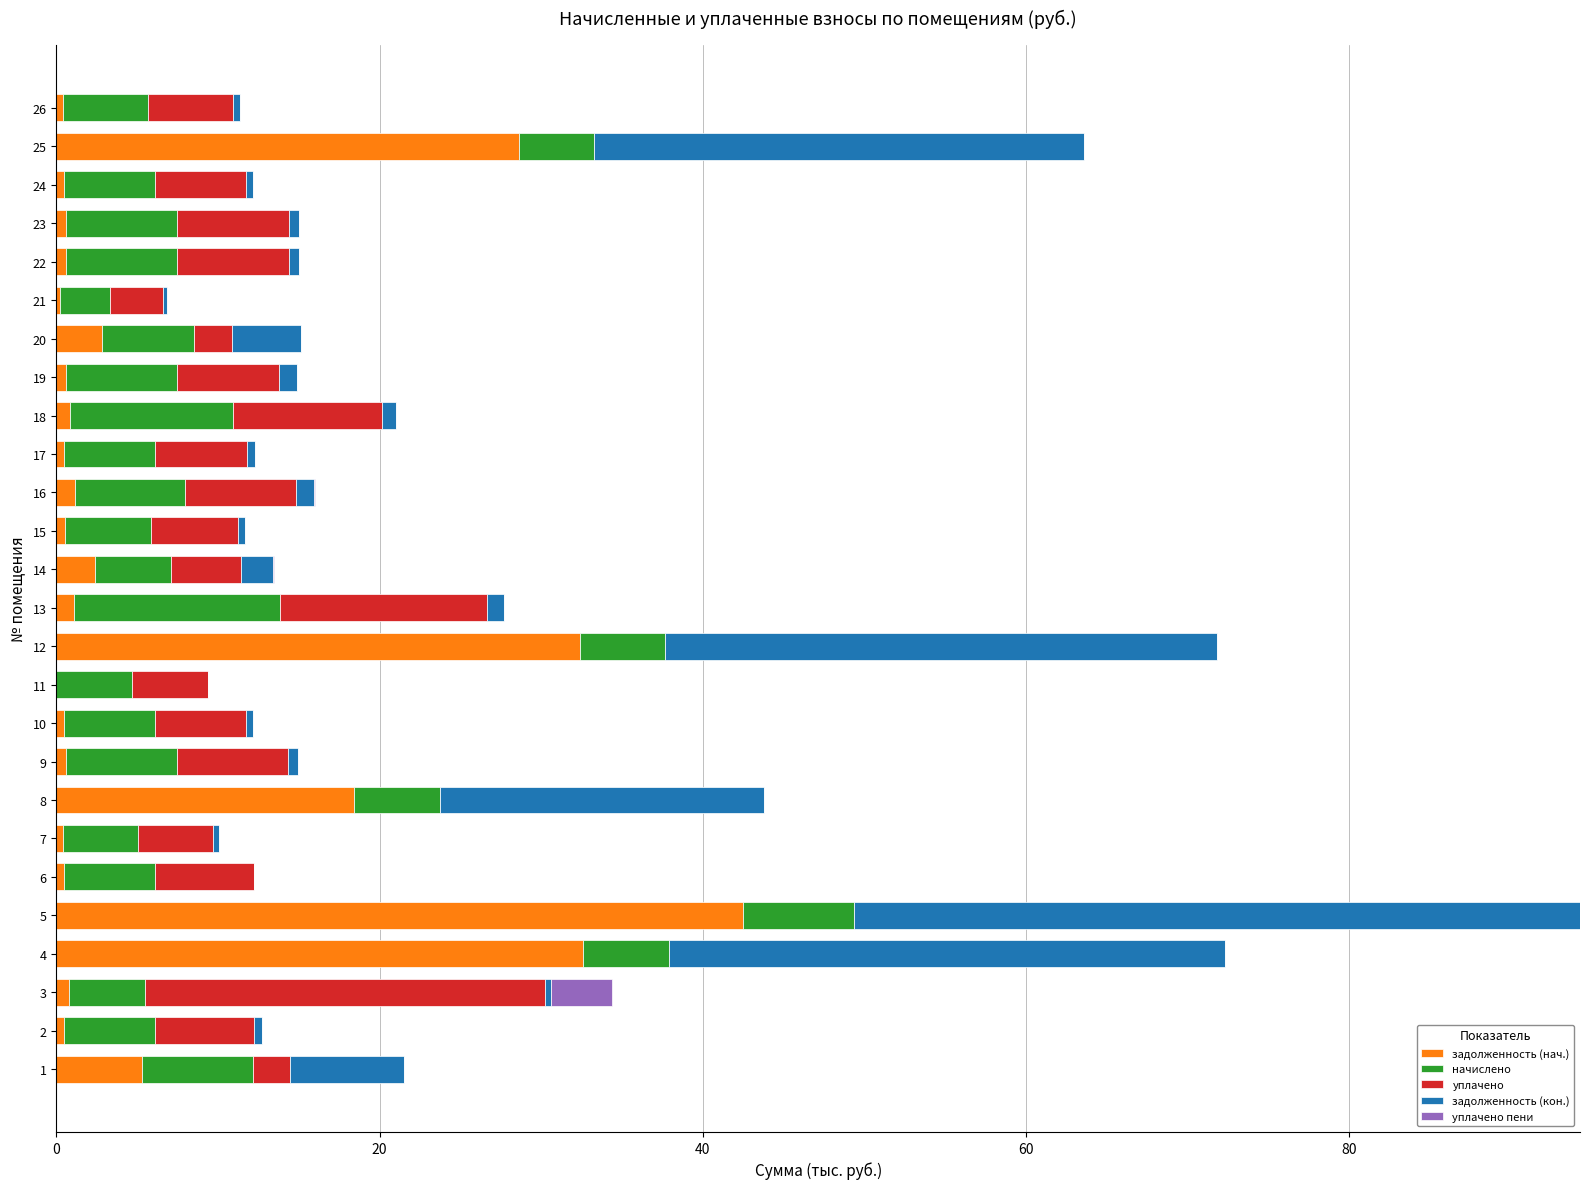

At which category is the sum across all series the highest?

5